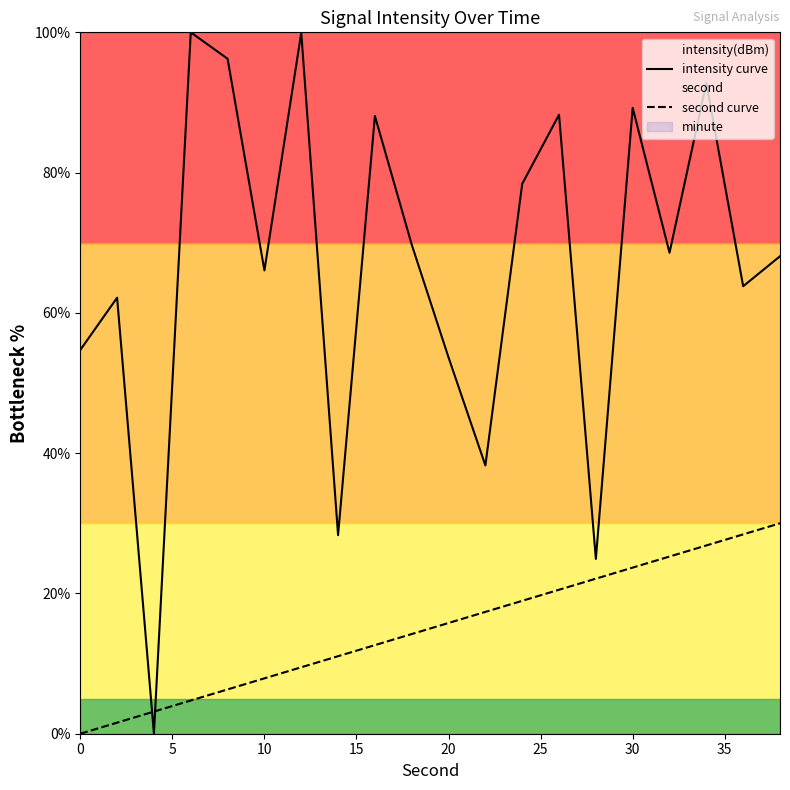

What is the value of the intensity curve point at the 13th from the left?

78.4